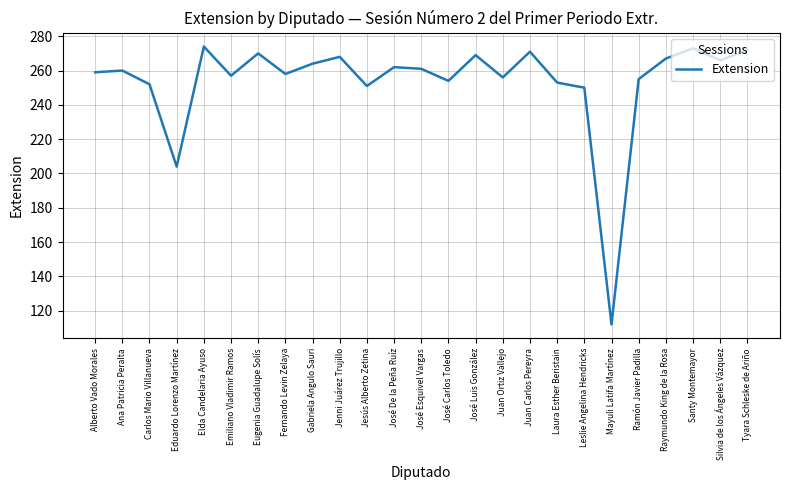

Is it true that the value at Gabriela Angulo Sauri is 465?

False